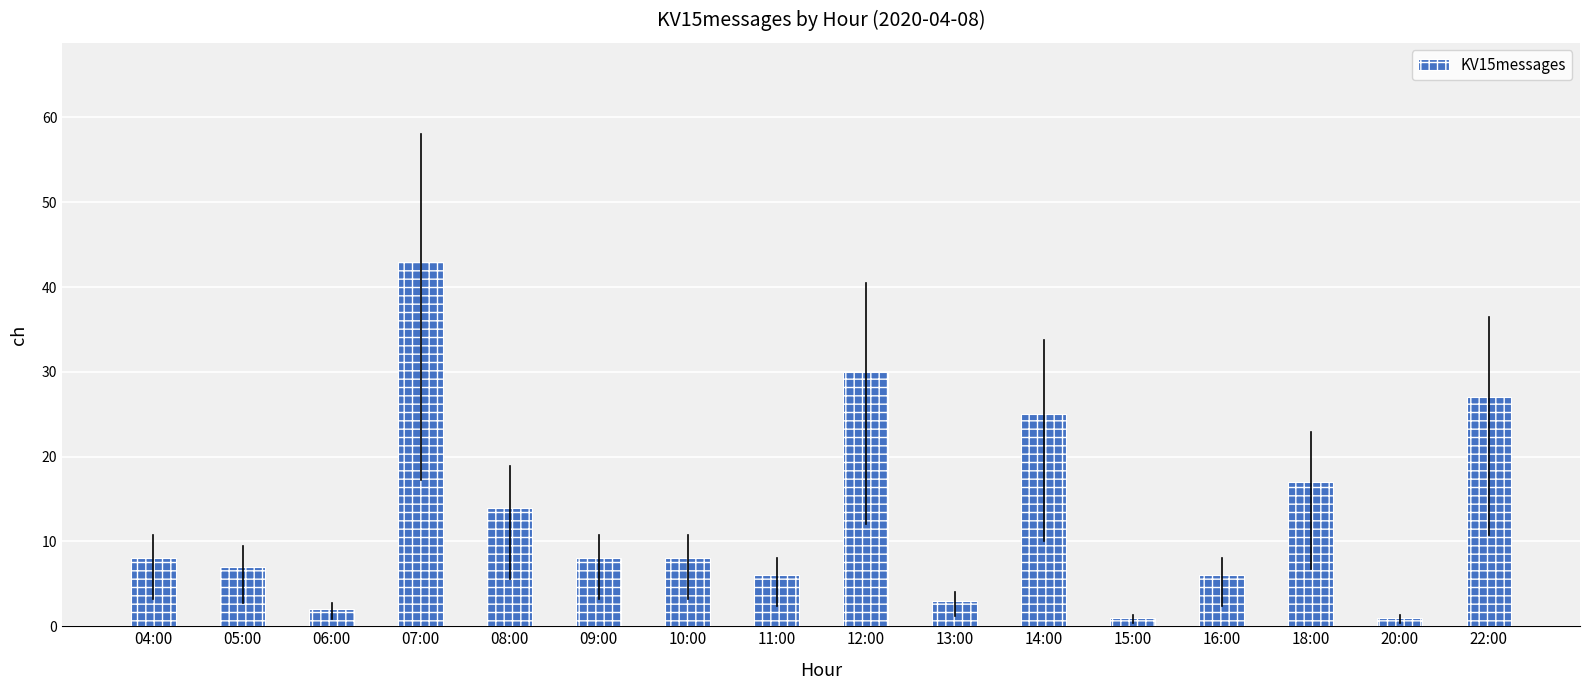

What is the smallest value displayed?

1